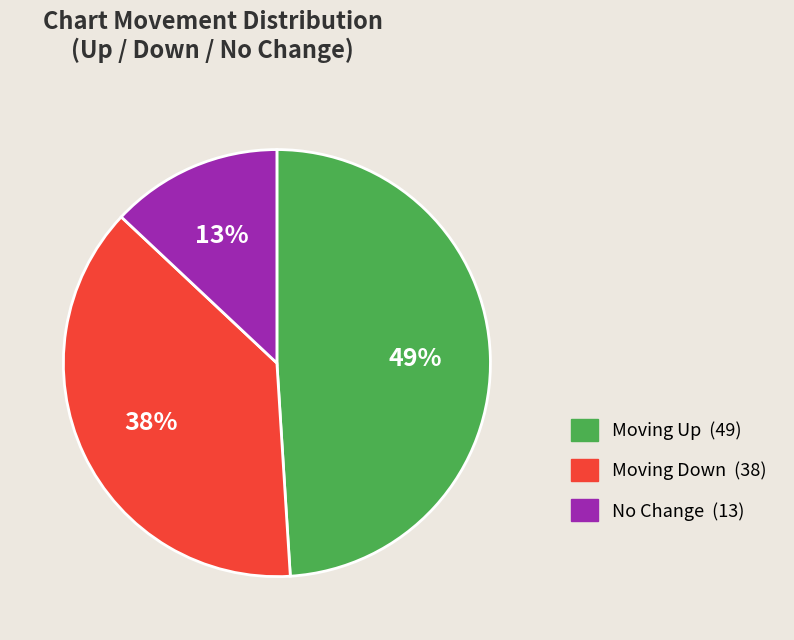

To the nearest percent, what is the difference between the largest and smallest slice percentages?

36%